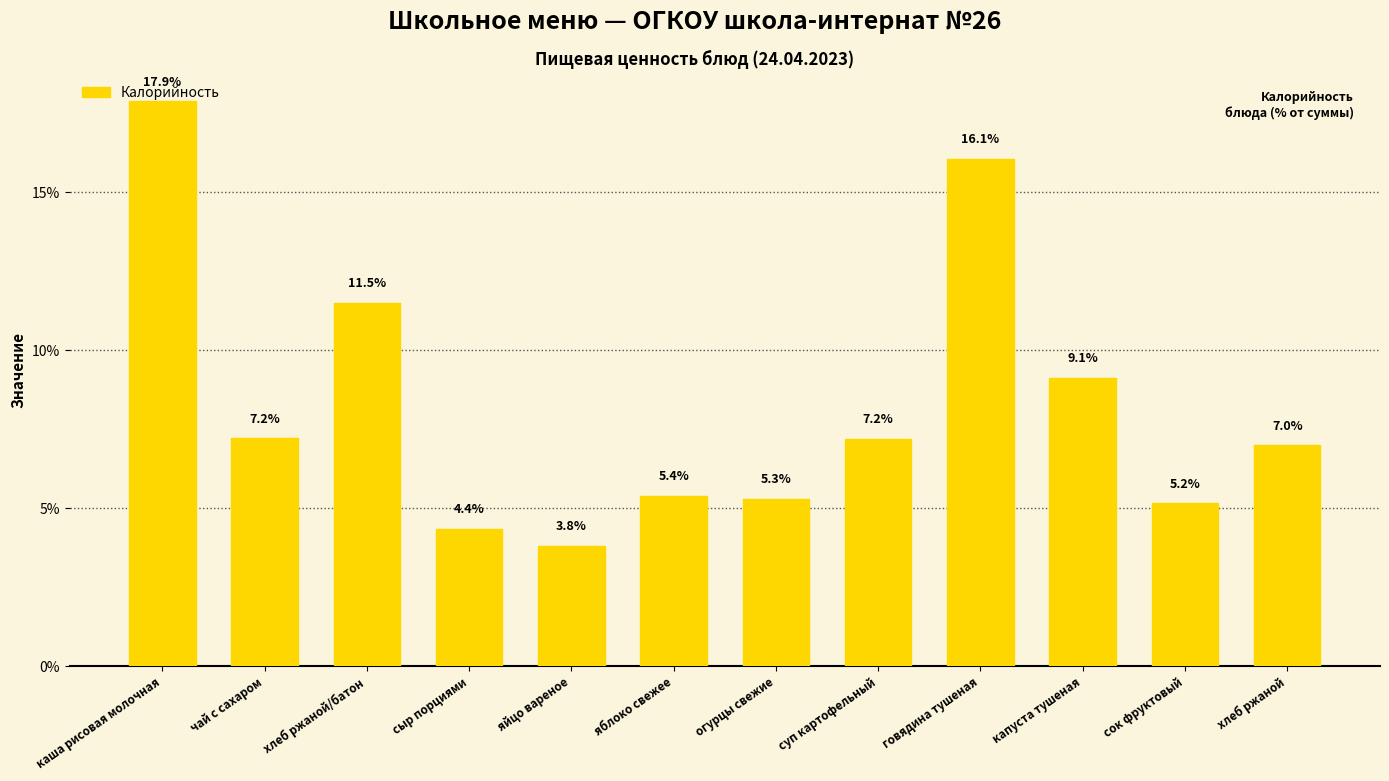

What is the sum of all values?

100.0